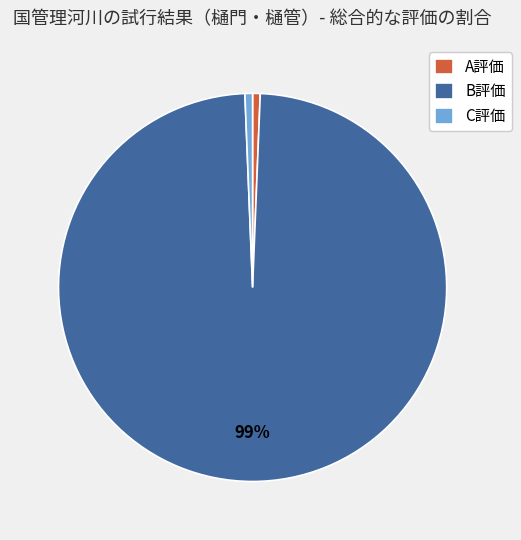

Which category has the biggest portion of the pie?

B評価